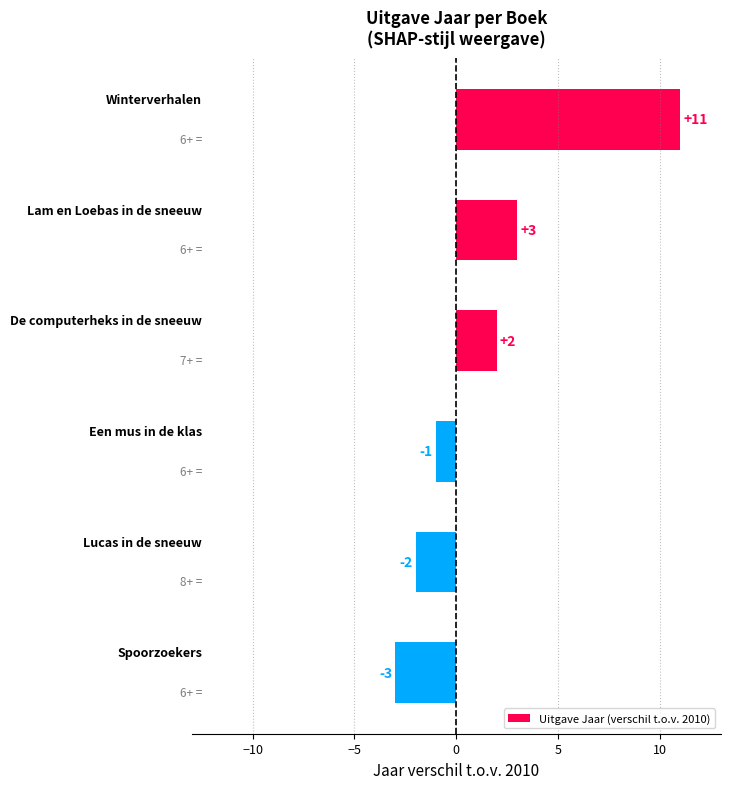

What is the value of the 6th bar from the top?

-3